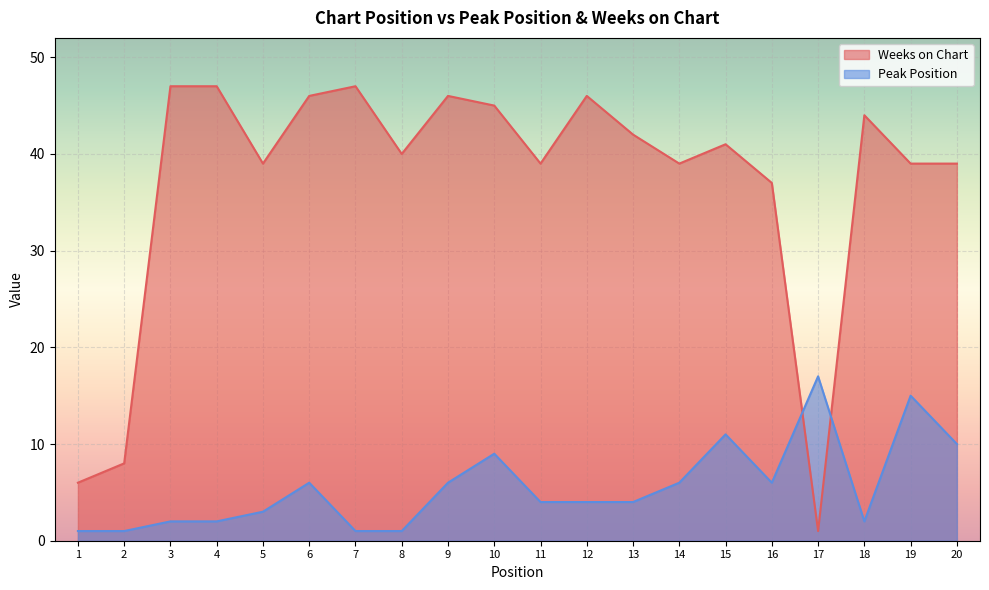

In Weeks on Chart, how many points are lower than both neighbors (excluding endpoints)?

5